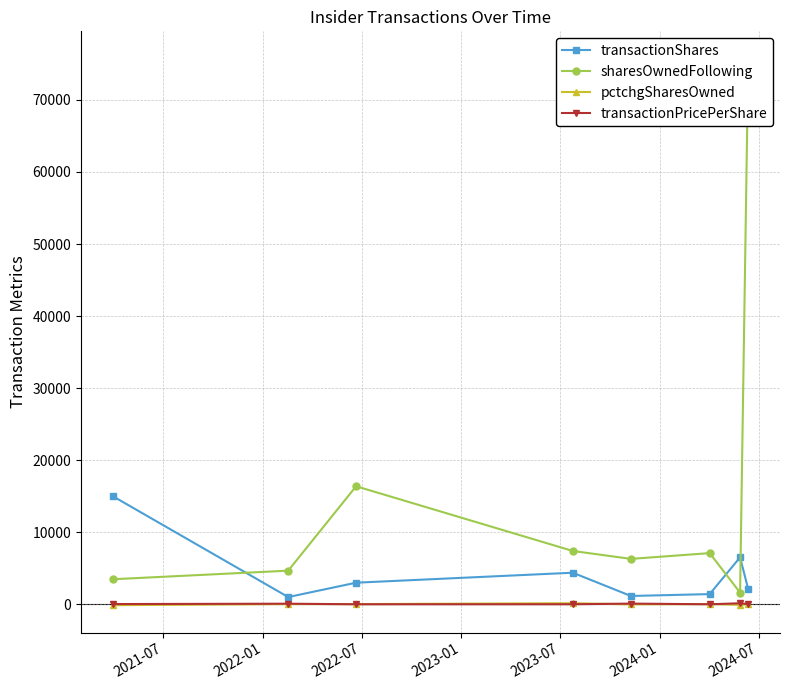

Does the chart display data point markers on the line(s)?

Yes